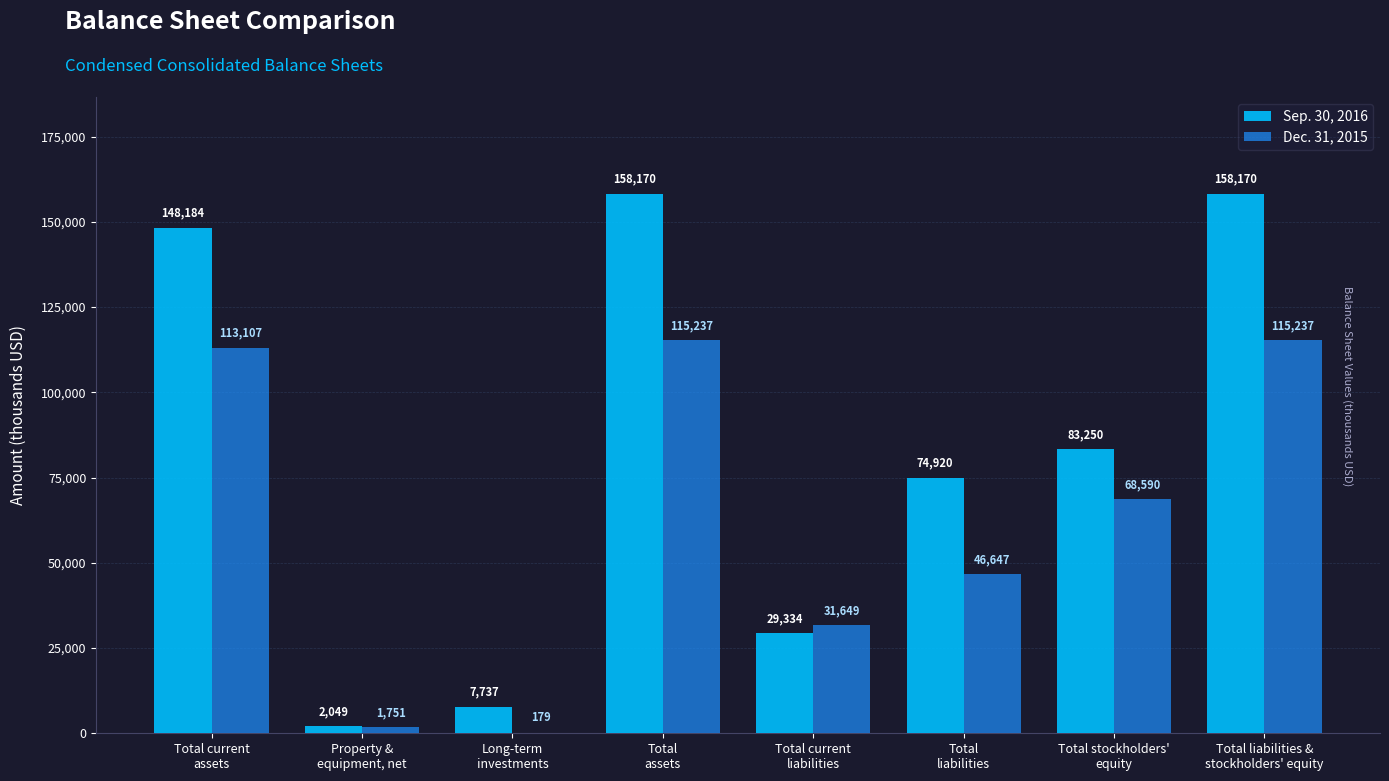

Reading left to right, what are all the values shown in this chart?

Sep. 30, 2016: 148184	2049	7737	158170	29334	74920	83250	158170
Dec. 31, 2015: 113107	1751	179	115237	31649	46647	68590	115237